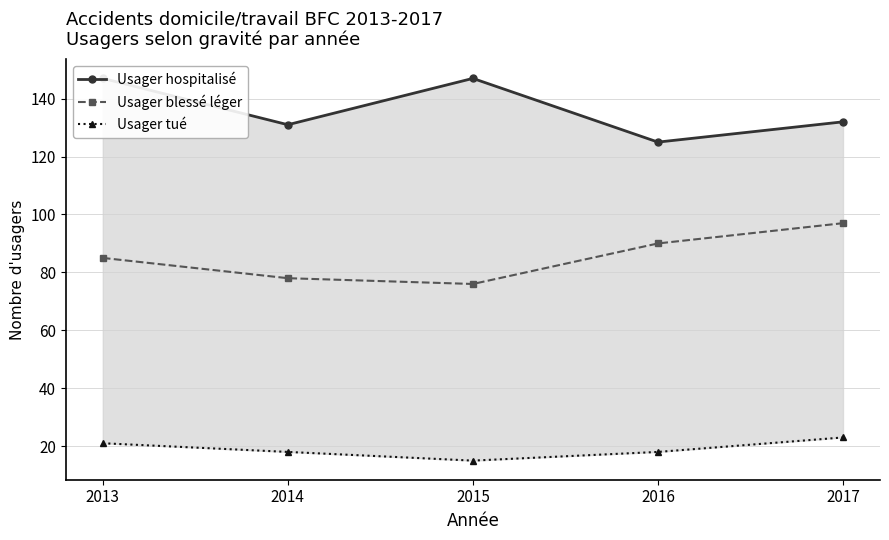

What is the total value across all series at 2016?

233